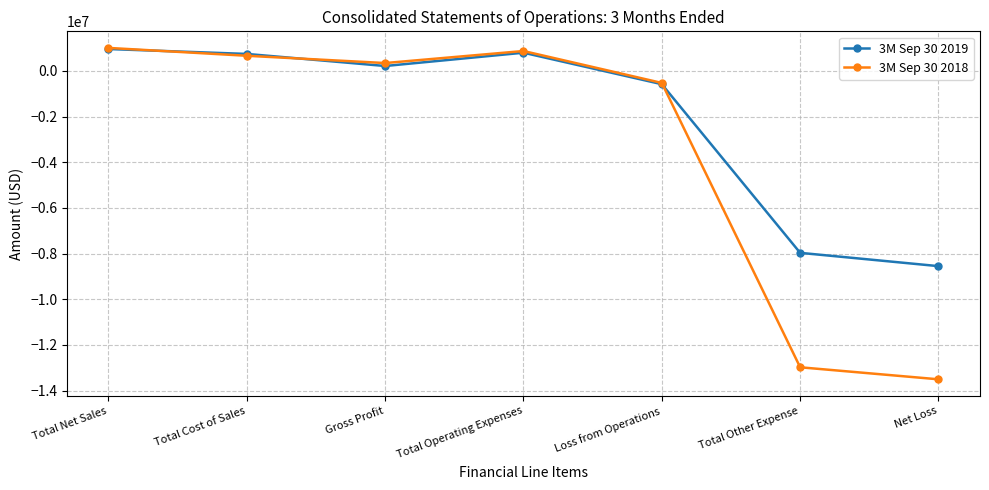

Where is 3M Sep 30 2019 nearest to the value -3796172?

Loss from Operations